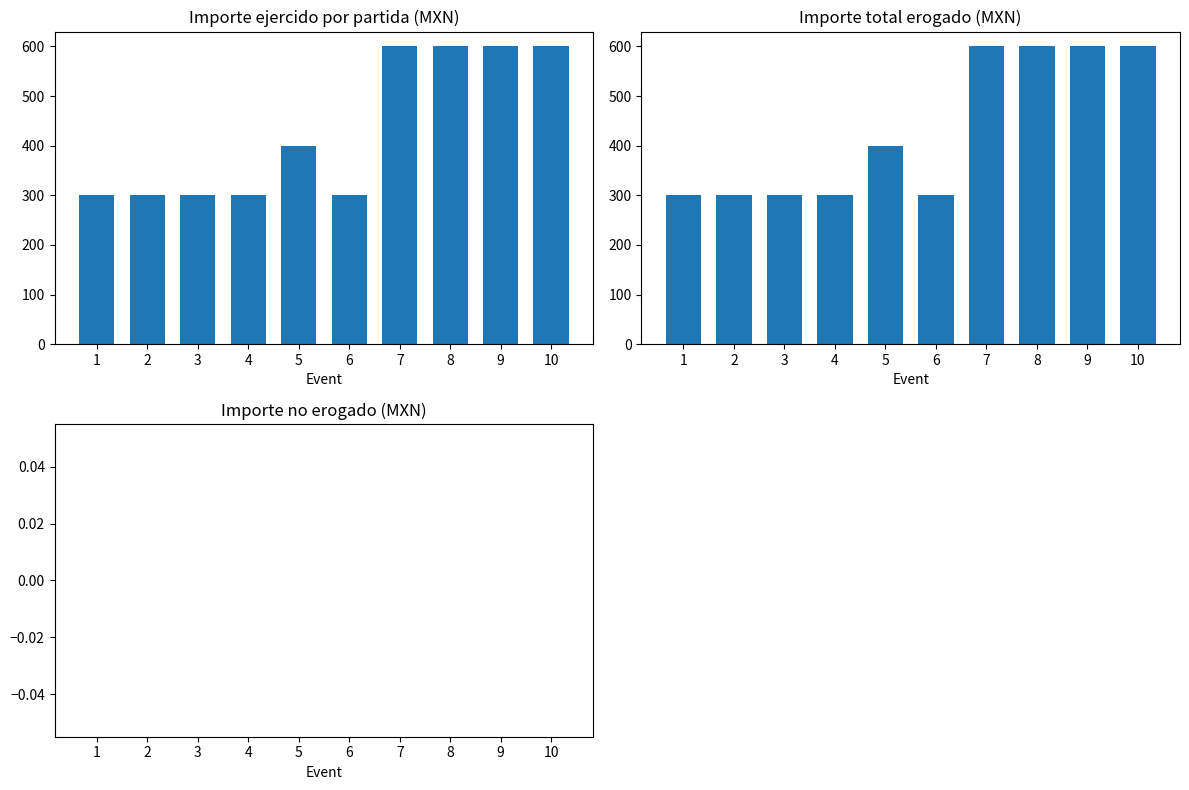

Between 4 and 10, which series saw the biggest shift?

Importe ejercido por partida